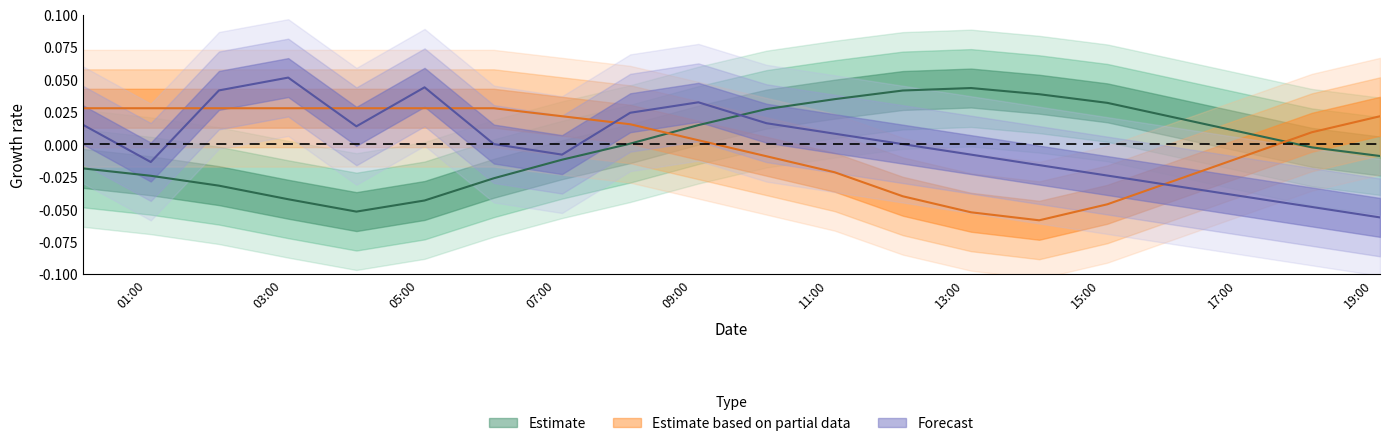

How many lines are shown in the chart?

3